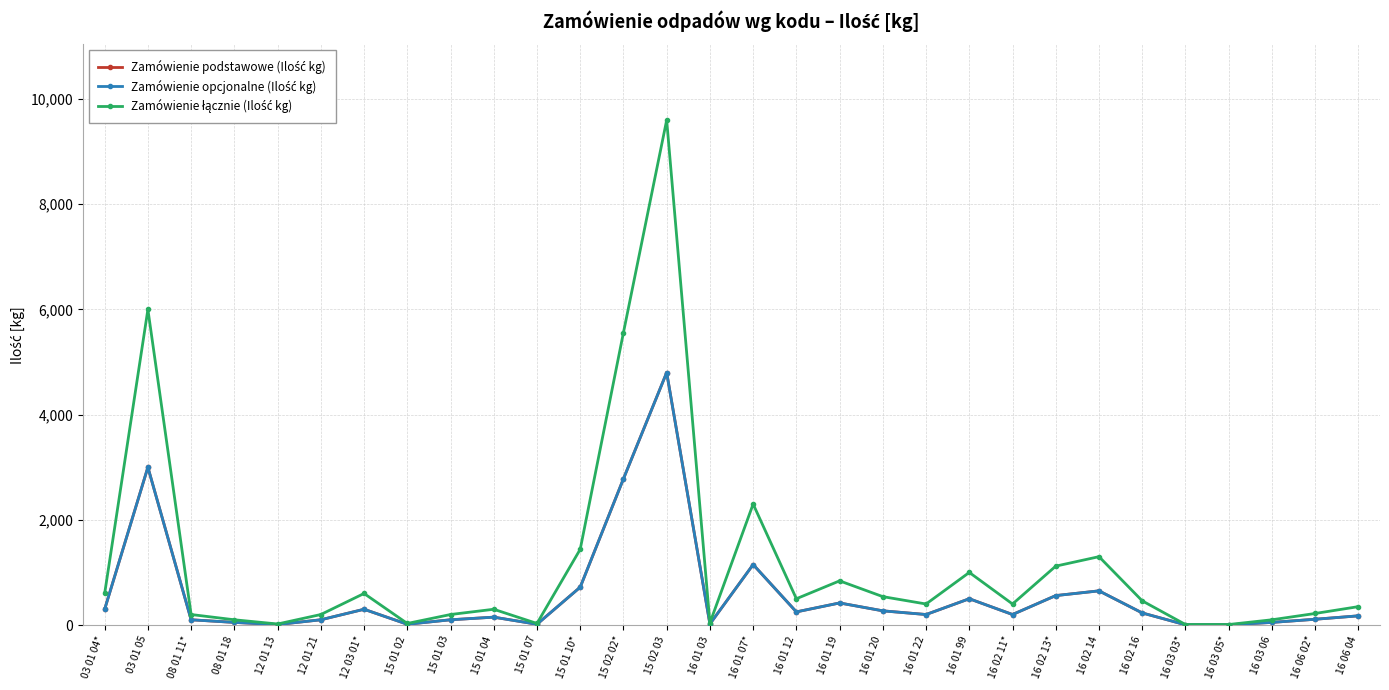

What is the total value across all series at 08 01 11*?

400